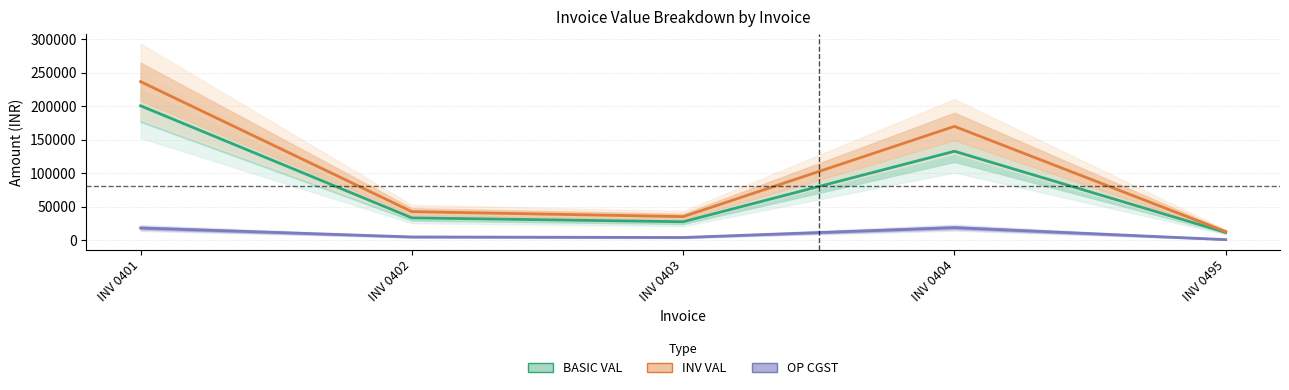

List the series in order of their peak value, highest first.

INV VAL, BASIC VAL, OP CGST